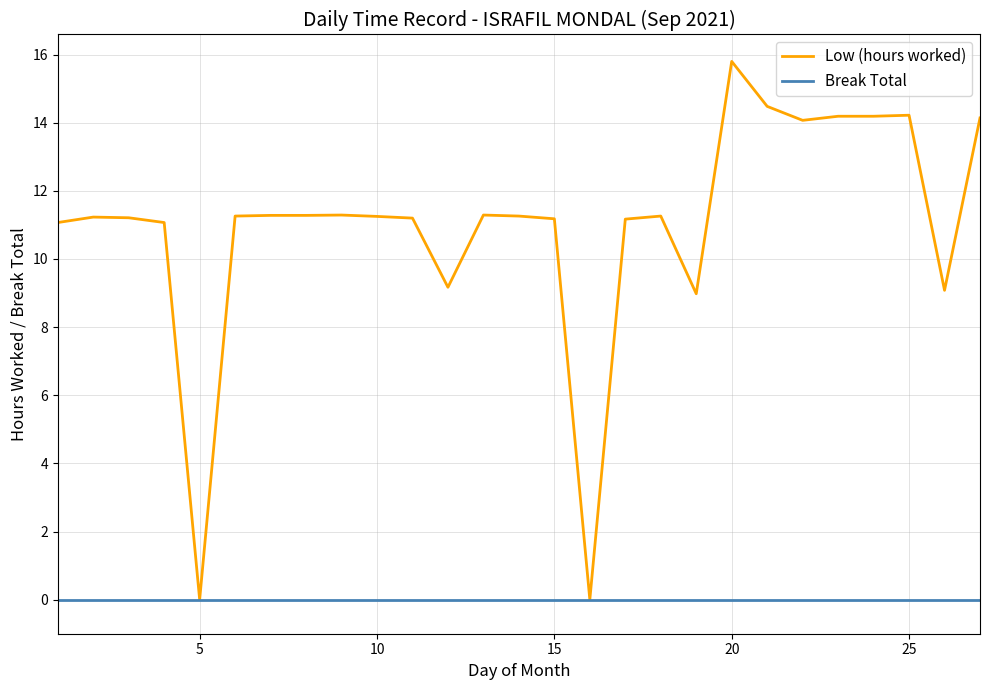

Which series has the largest total across all categories?

Low (hours worked)